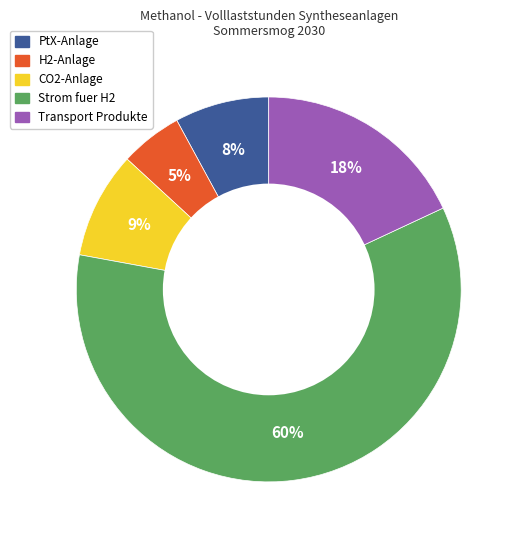

Is there a majority slice in this chart?

Yes